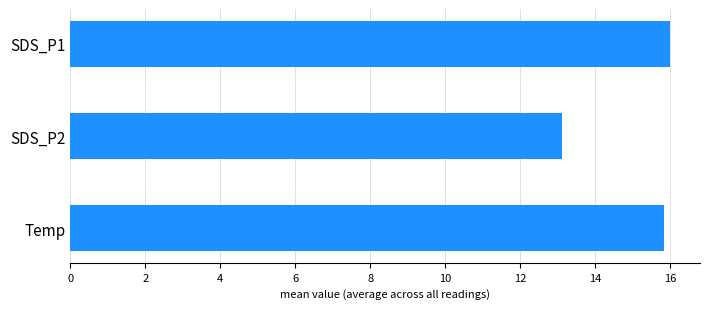

What is the average value?

15.0